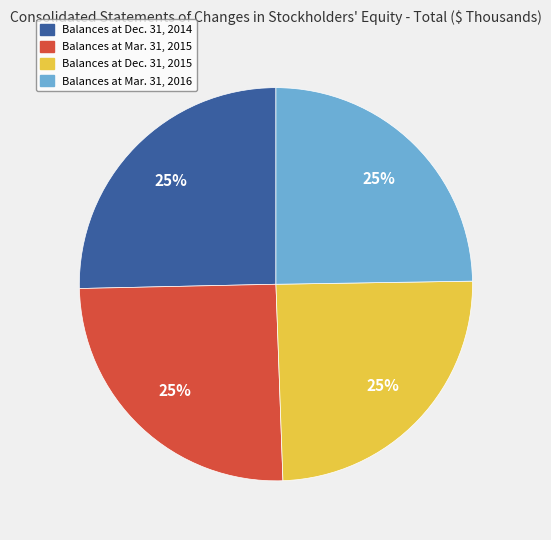

The Balances at Dec. 31, 2014 slice represents 25% of the pie. True or false?

True